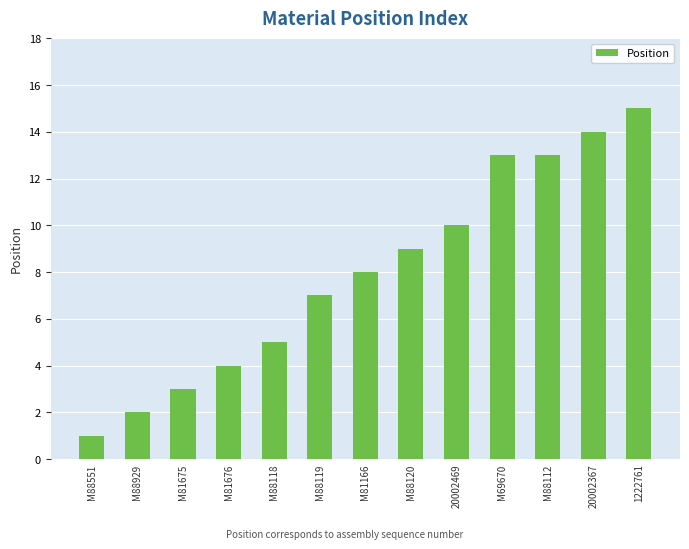

How many series are shown in this chart?

1